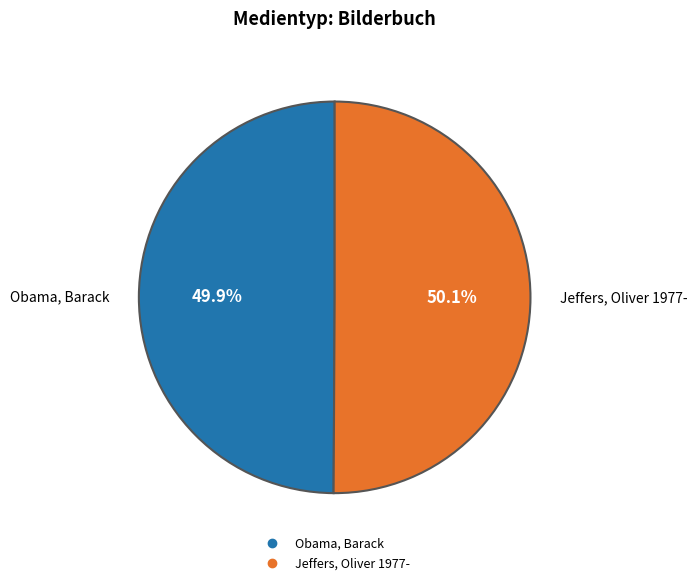

Rank the categories by value from highest to lowest.

Jeffers, Oliver 1977-, Obama, Barack